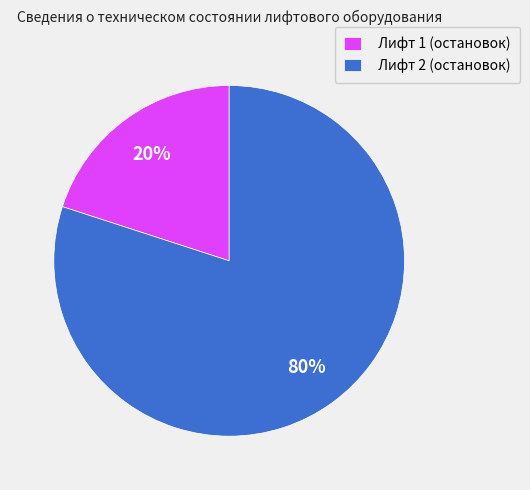

Which slice is the largest?

Лифт 2 (остановок)